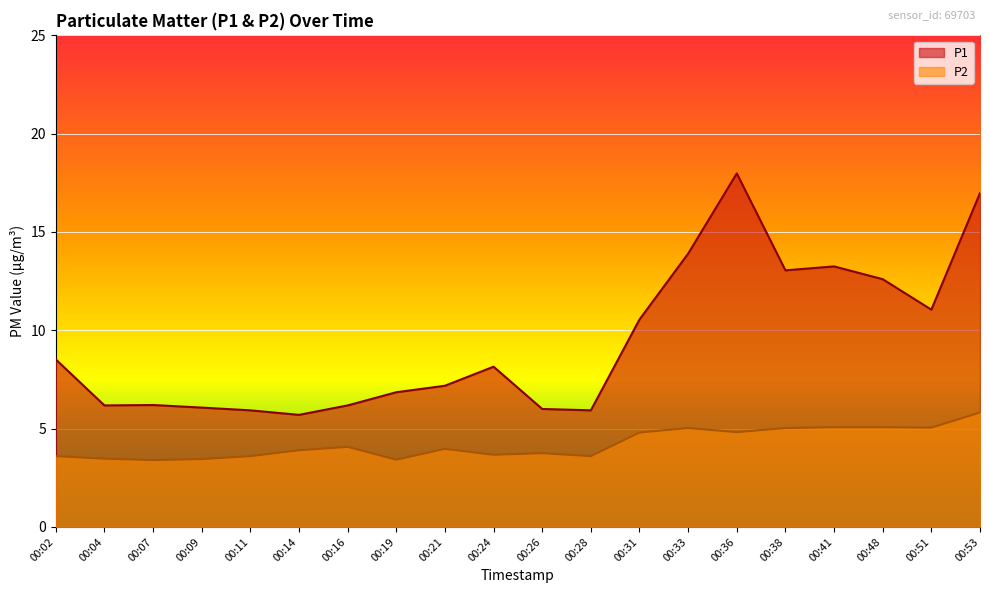

At which label does P1 first exceed 8?

00:02